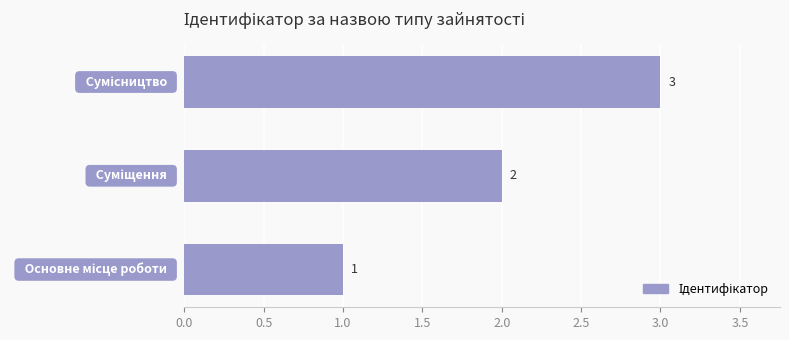

Count the values in the range 1 to 3.

3